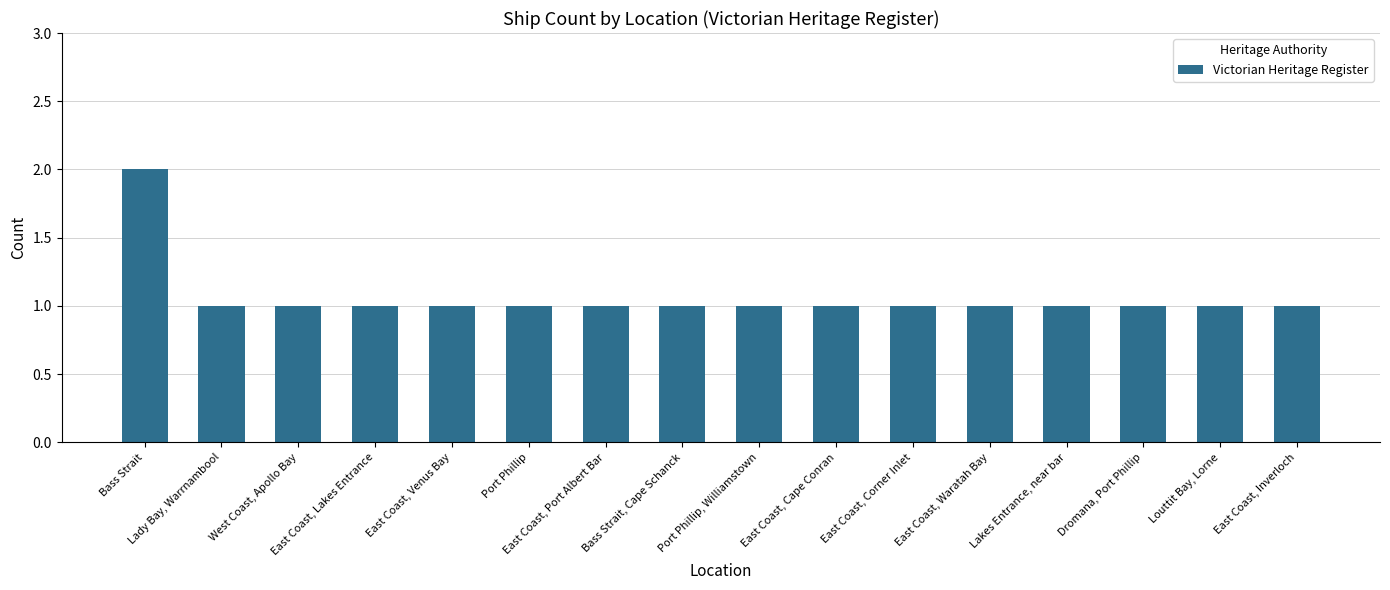

Count the number of categories in the chart.

16